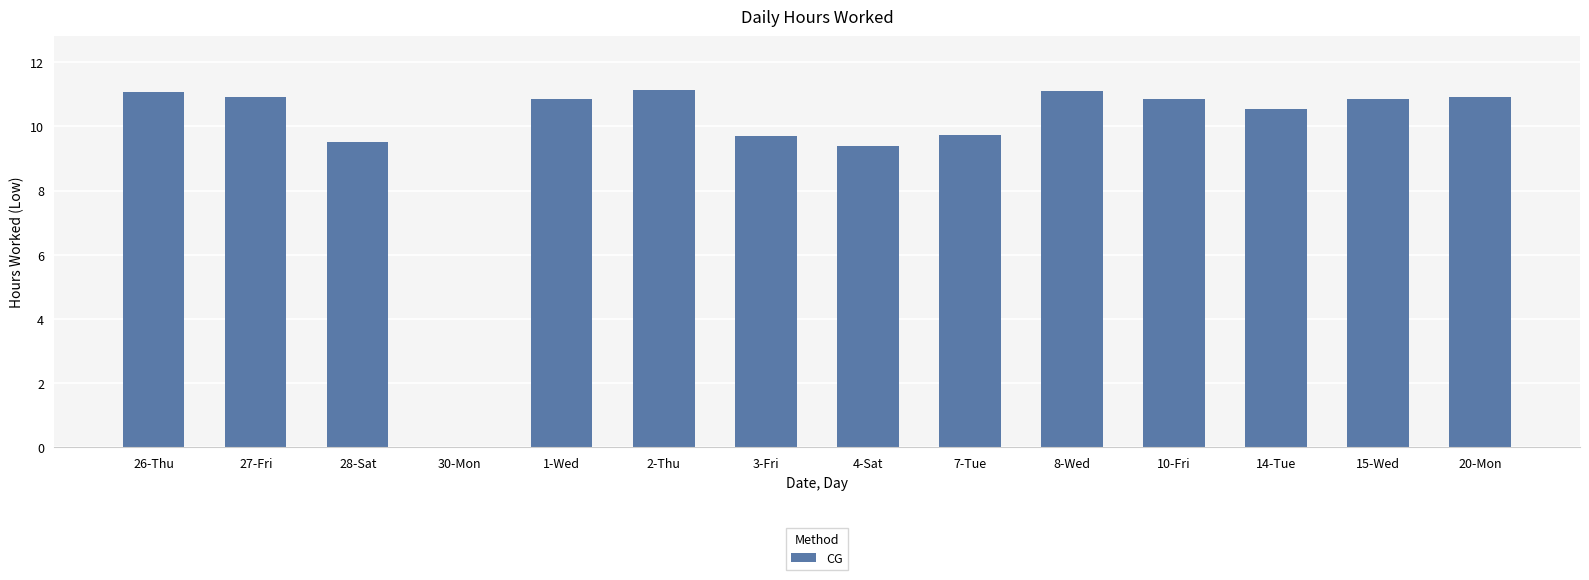

The chart shows a value of 2.4 at 10-Fri. True or false?

False